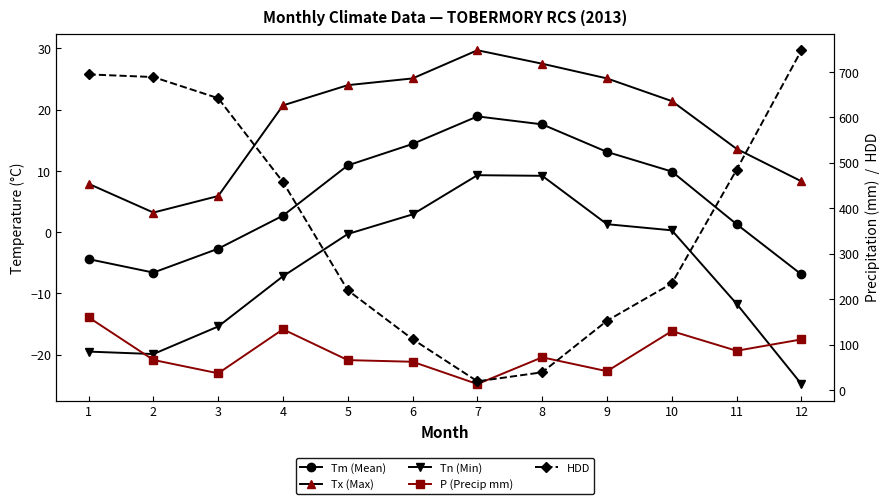

The Tx (Max) series shows 25.1 at 9. True or false?

True